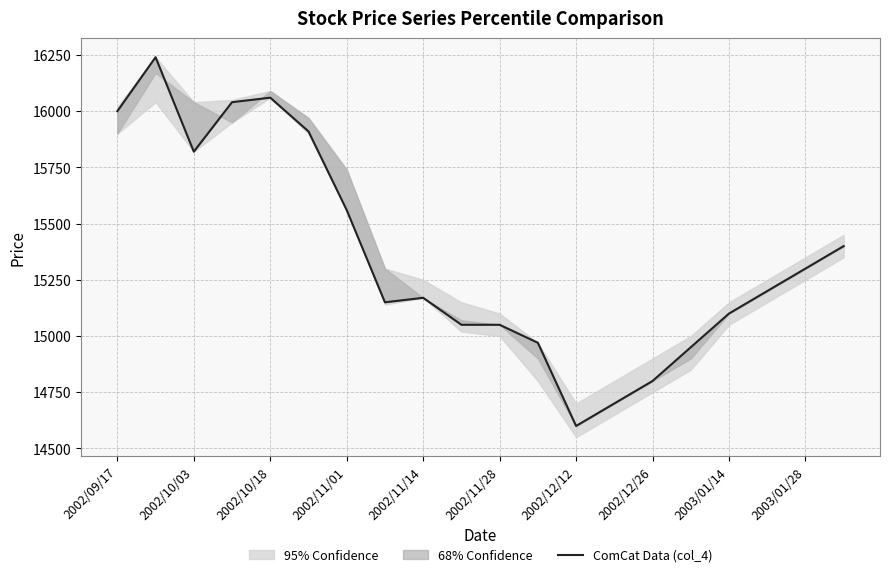

How many categories are shown in the chart?

20